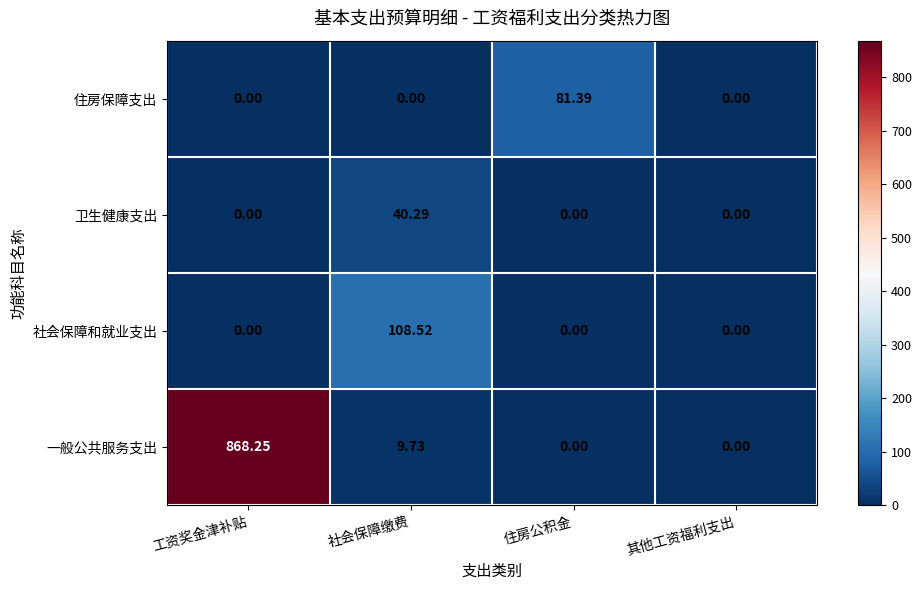

List the series in order of their peak value, lowest first.

卫生健康支出, 住房保障支出, 社会保障和就业支出, 一般公共服务支出